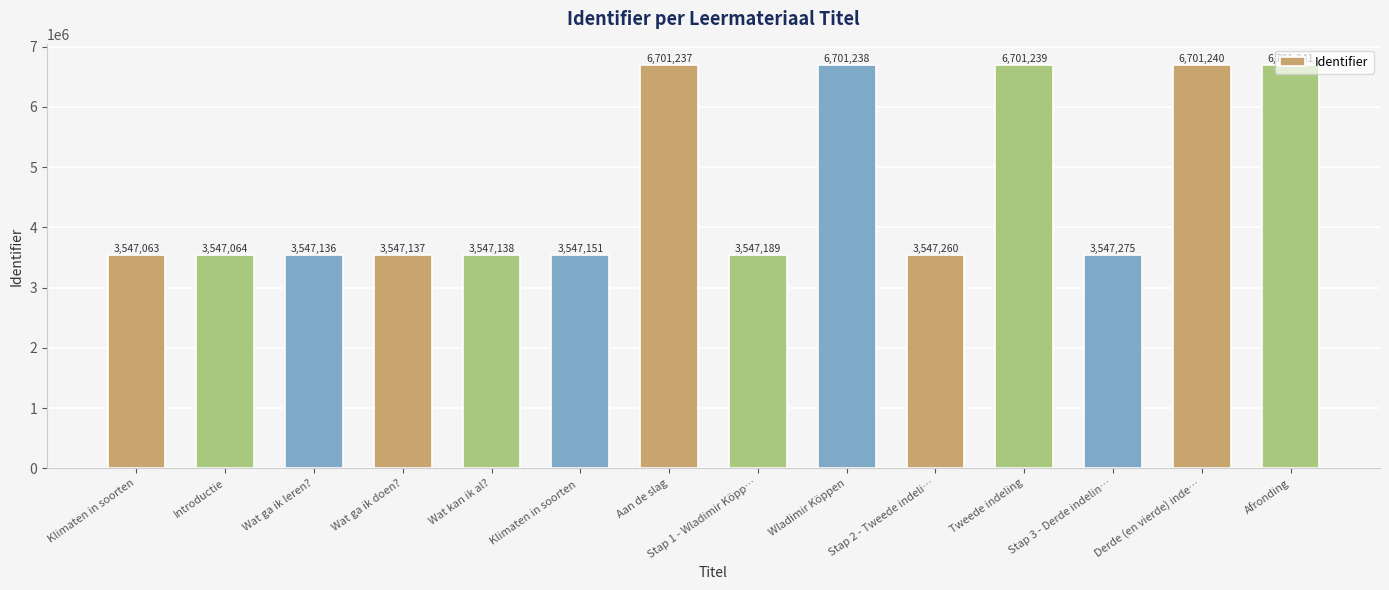

Read the value at Introductie, to the nearest 50.

3547050